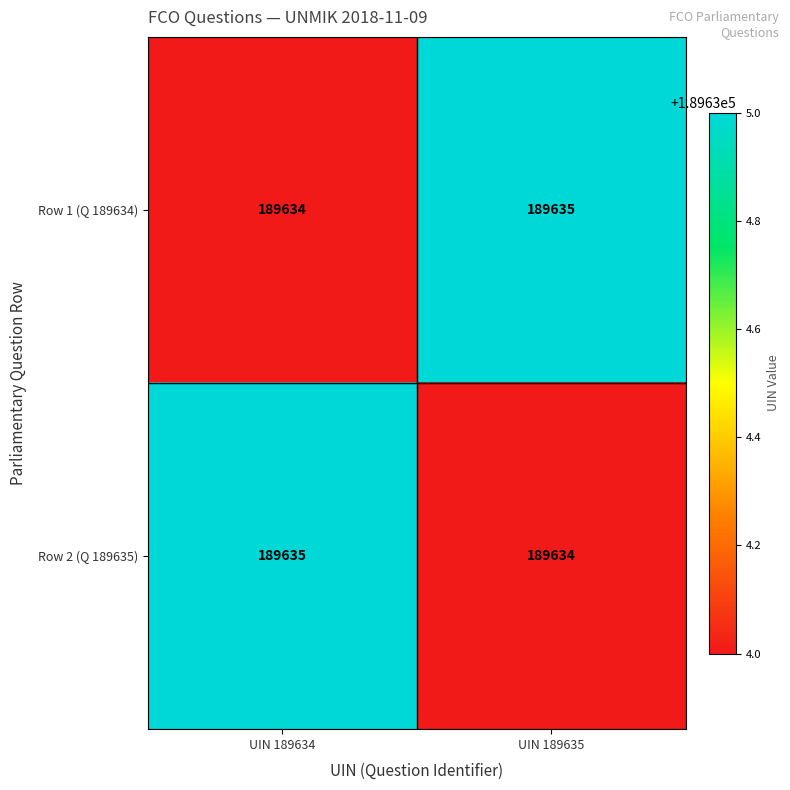

Reading left to right, extract all data points from this chart.

Row 1 (Q 189634): 189634	189635
Row 2 (Q 189635): 189635	189634